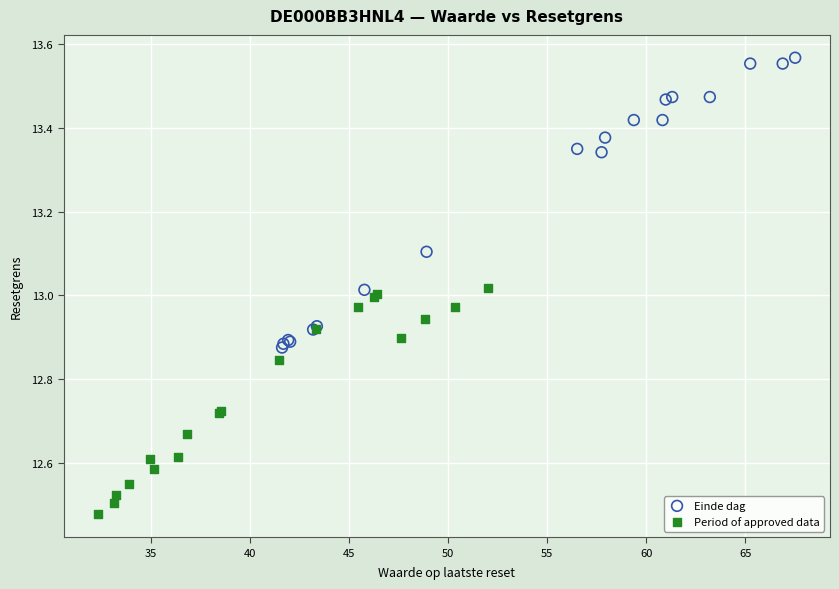

Which series contains the lowest Y value?

Period of approved data